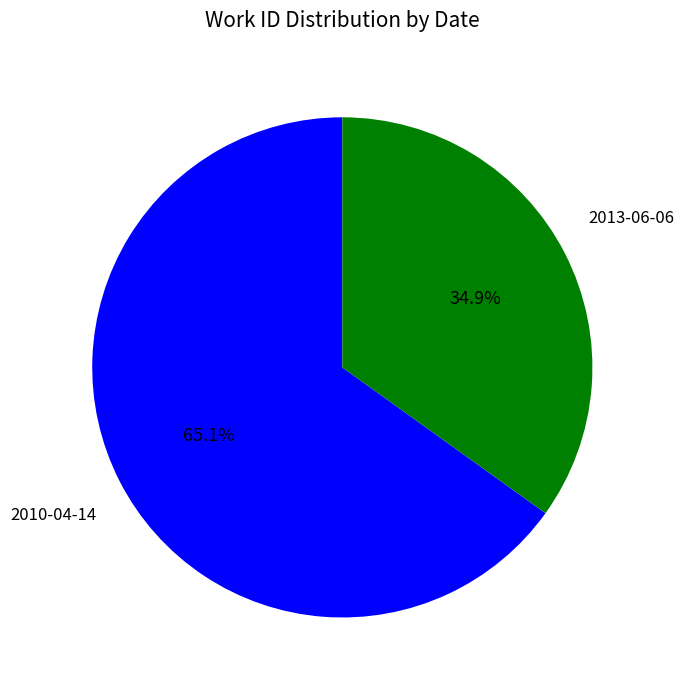

Which category has the smallest portion of the pie?

2013-06-06